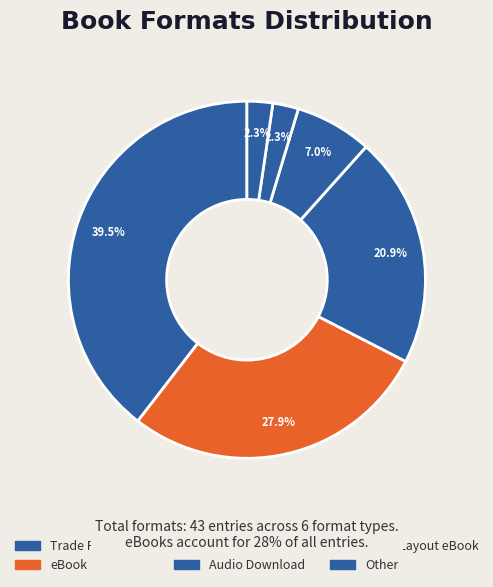

To the nearest percent, what percentage of the pie is Audio Download?

7%